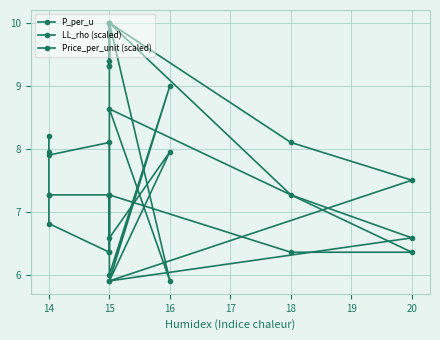

At 20, list the series in order from smallest to largest.

LL_rho (scaled), Price_per_unit (scaled), P_per_u